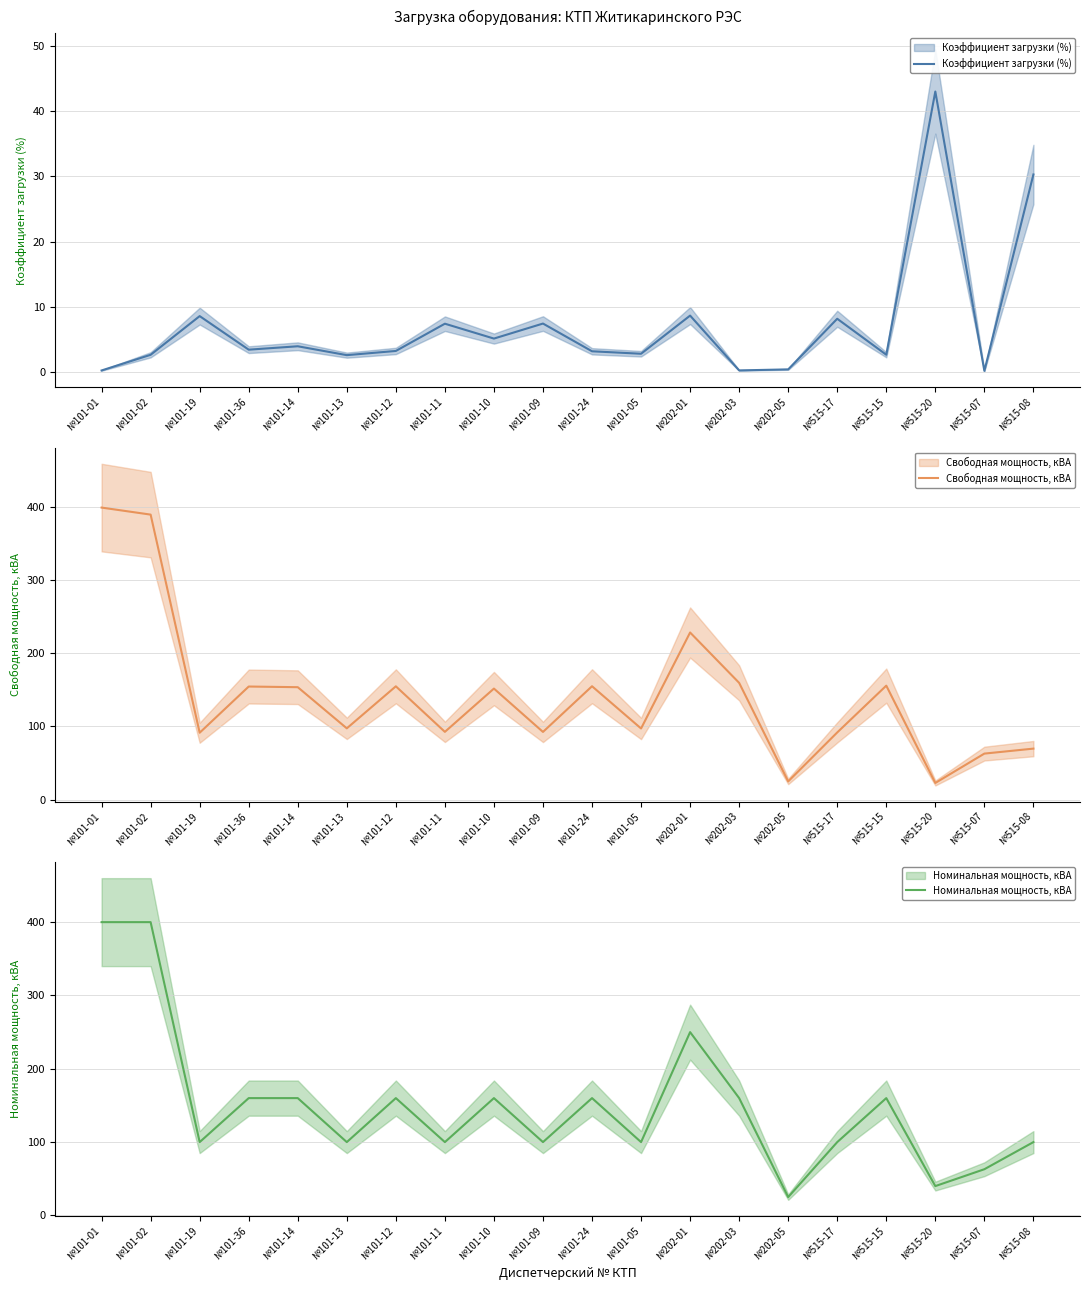

List the series in order of their peak value, highest first.

Номинальная мощность, кВА, Свободная мощность, кВА, Коэффициент загрузки (%)